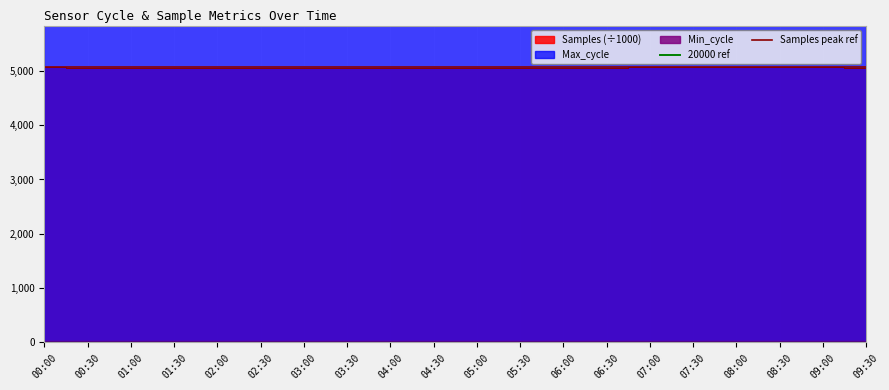

Which category has the lowest value in the 20000 ref series?

00:00